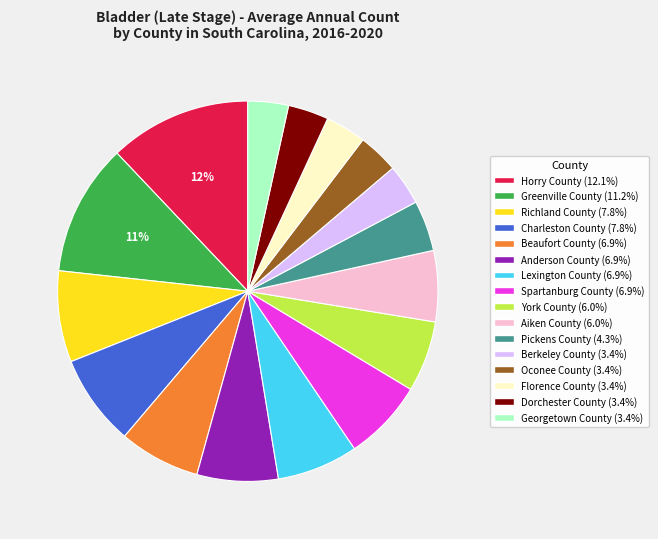

What is the largest slice in the pie chart?

Horry County